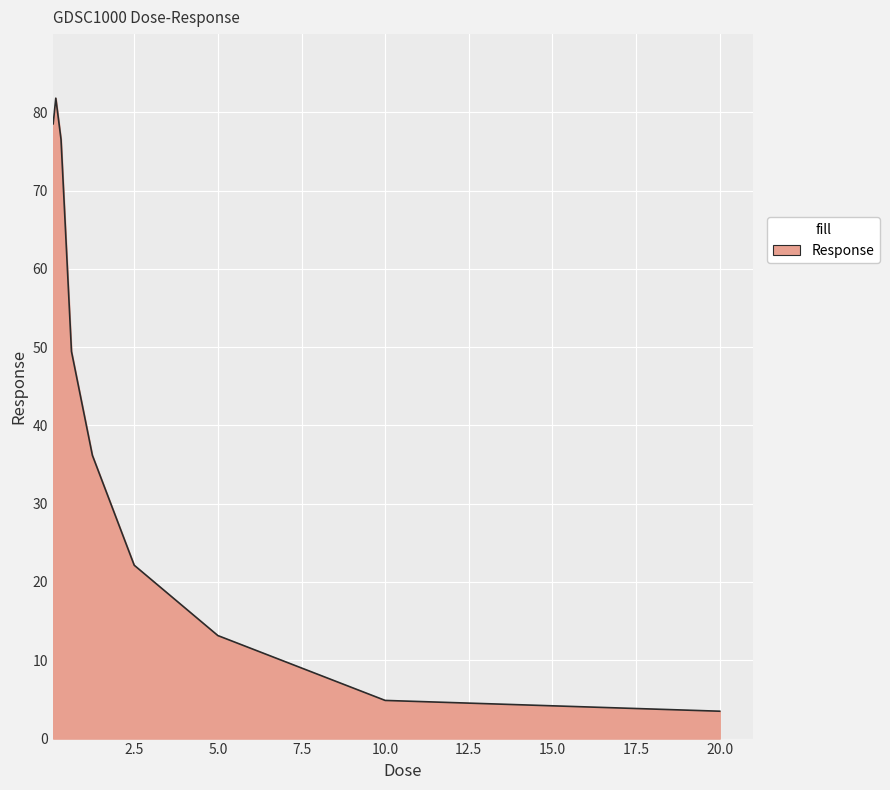

Does the chart have visible grid lines?

Yes